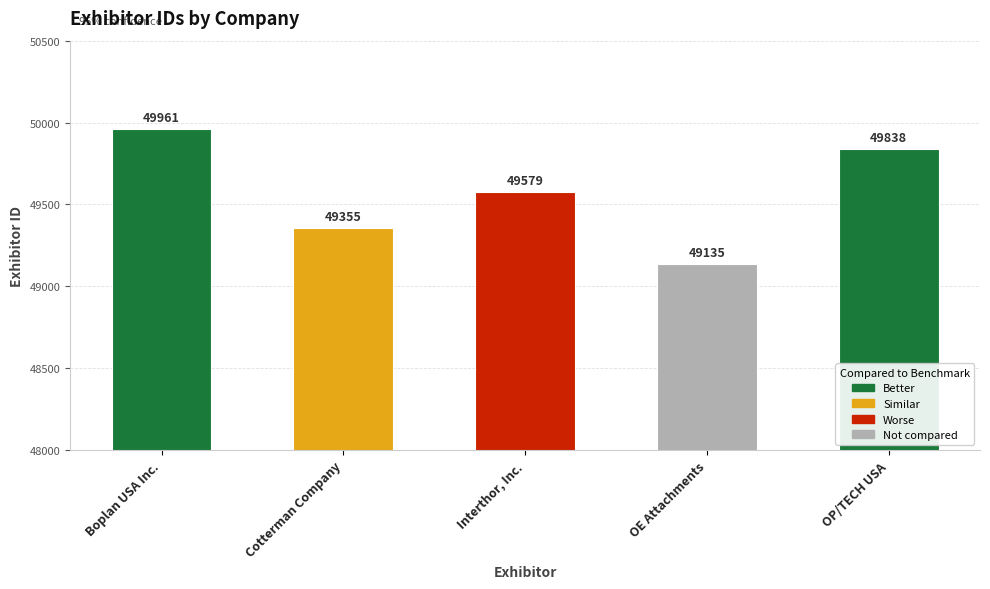

What is the sum of all values?

247868